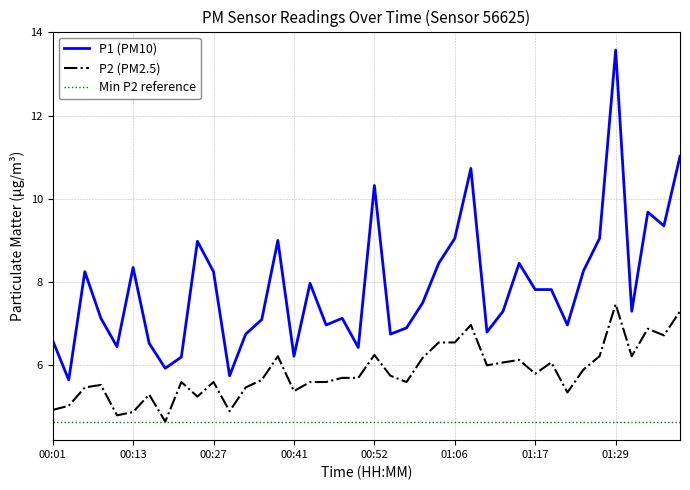

True or false: P1 (PM10) and Min P2 reference intersect in this chart.

False